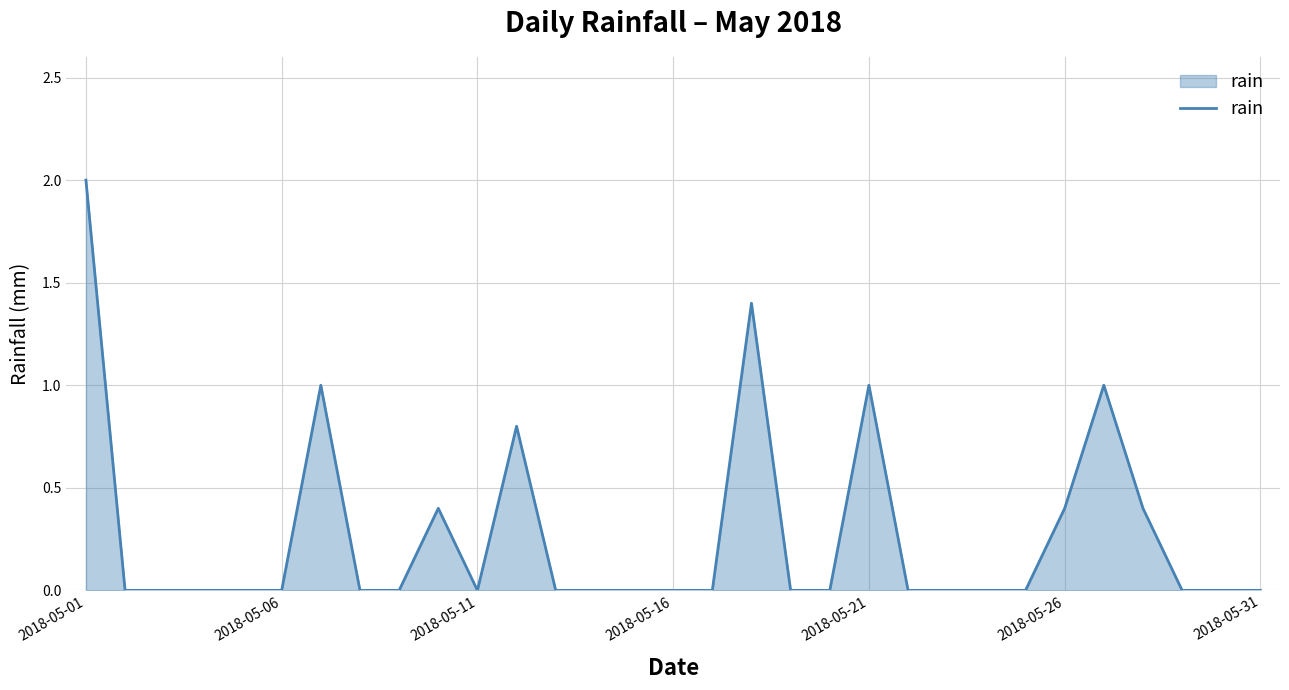

What is the sum of all values?

8.4